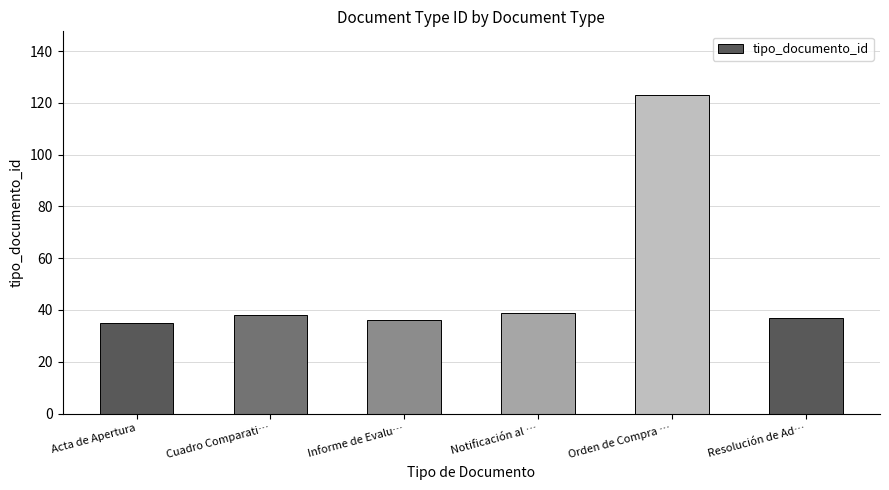

What is the smallest value displayed?

35